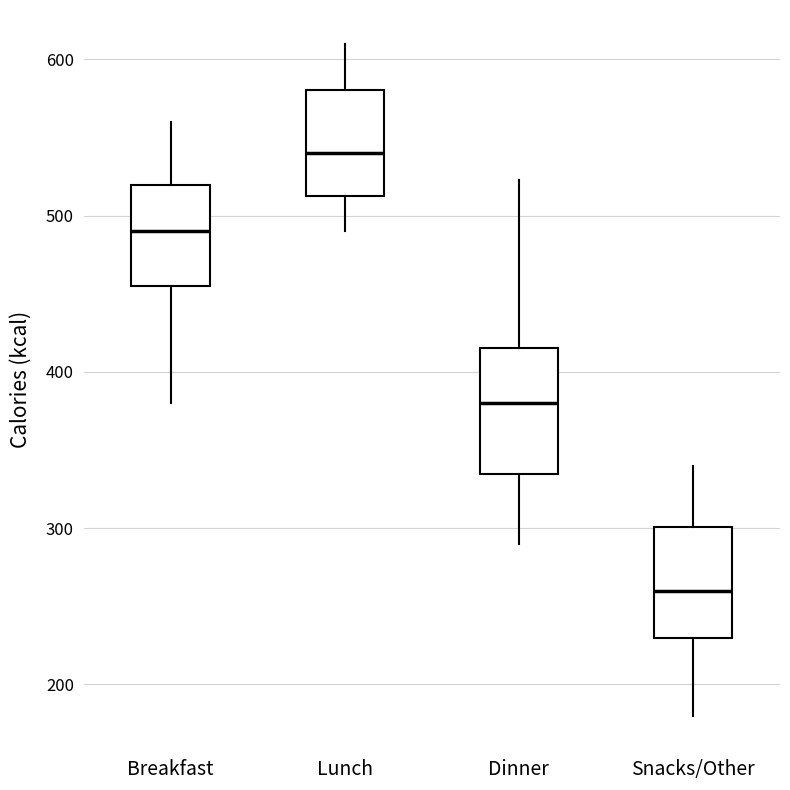

Reading left to right, transcribe this box plot: for each box, give where its median line is, the range the box spans, and where its two whiskers end, as read against the y-axis. The values are not printed on the chart, so give them approximately, as read against the axis.

Breakfast: median 490, box 460 to 520, whiskers 380 to 560
Lunch: median 540, box 510 to 580, whiskers 490 to 610
Dinner: median 380, box 330 to 420, whiskers 290 to 520
Snacks/Other: median 260, box 230 to 300, whiskers 180 to 340